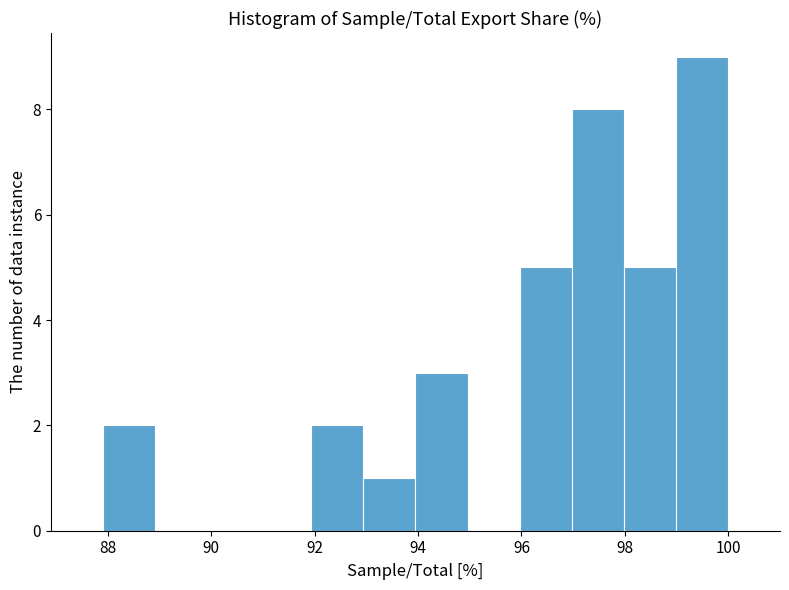

Reading left to right, transcribe this chart: for each bar, give the range it covers on the x-axis and its height. Neither the bar edges nor the heights are printed on the chart, so give them approximately, as read against the axes.

88 to 89: 2
89 to 90: 0
90 to 91: 0
91 to 92: 0
92 to 93: 2
93 to 94: 1
94 to 95: 3
95 to 96: 0
96 to 97: 5
97 to 98: 8
98 to 99: 5
99 to 100: 9